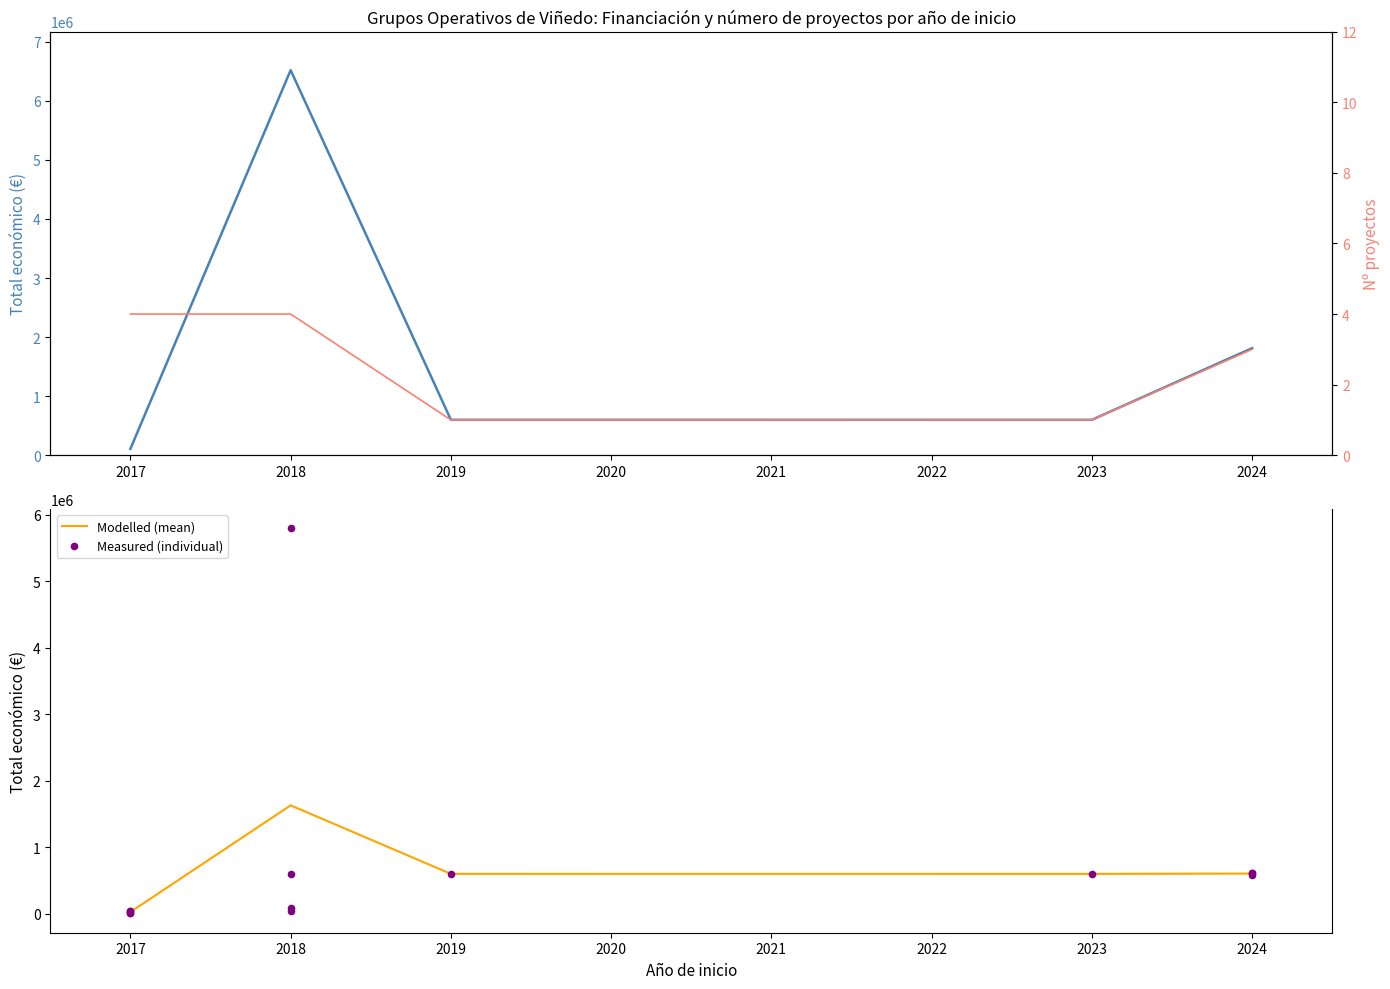

What is the change in value from 2024 to 2023?

-15931